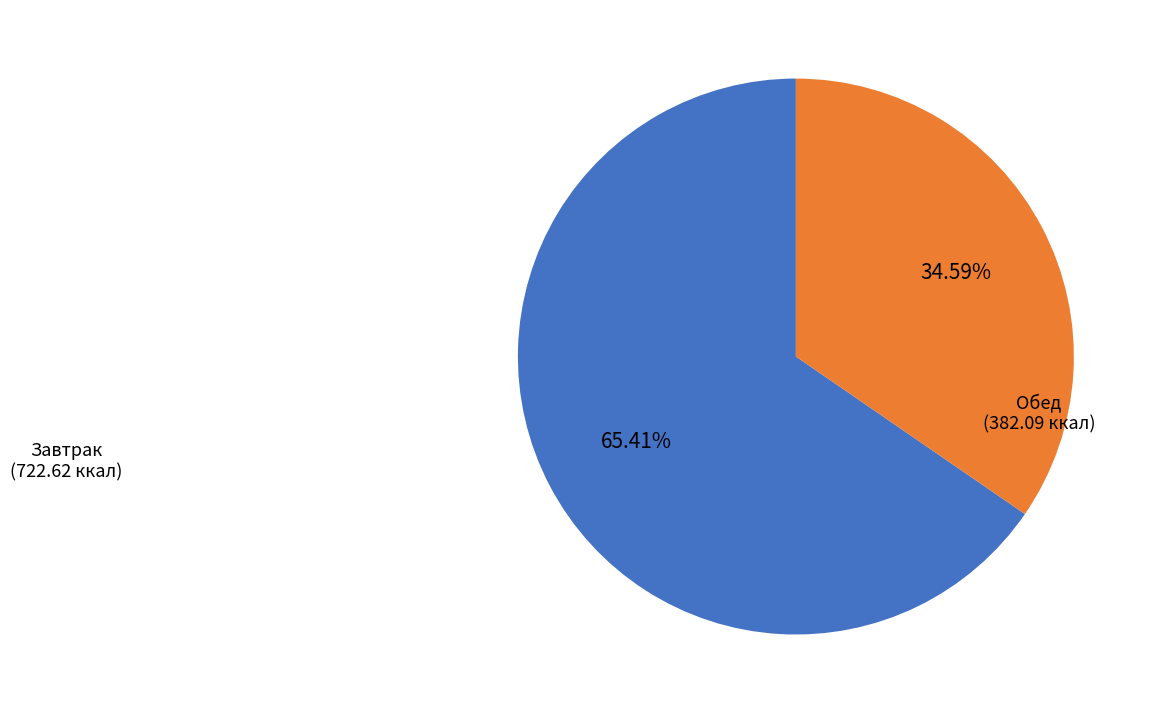

Rank the categories by value from highest to lowest.

Завтрак (722.62 ккал), Обед (382.09 ккал)